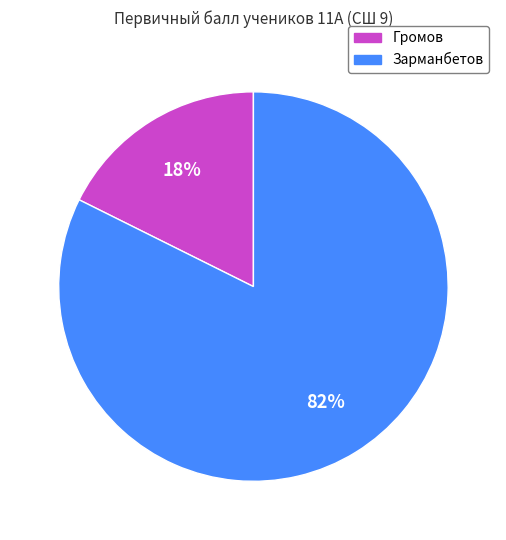

Rank the categories by value from lowest to highest.

Громов, Зарманбетов